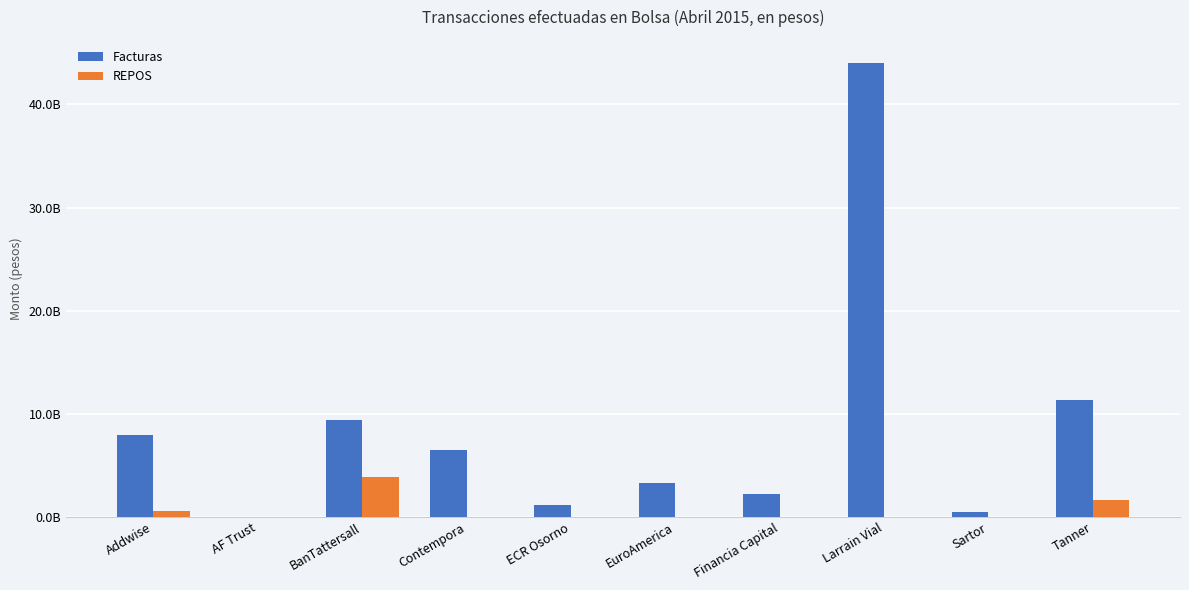

What is the value of the Facturas bar at the 3rd from the left?

9398068082